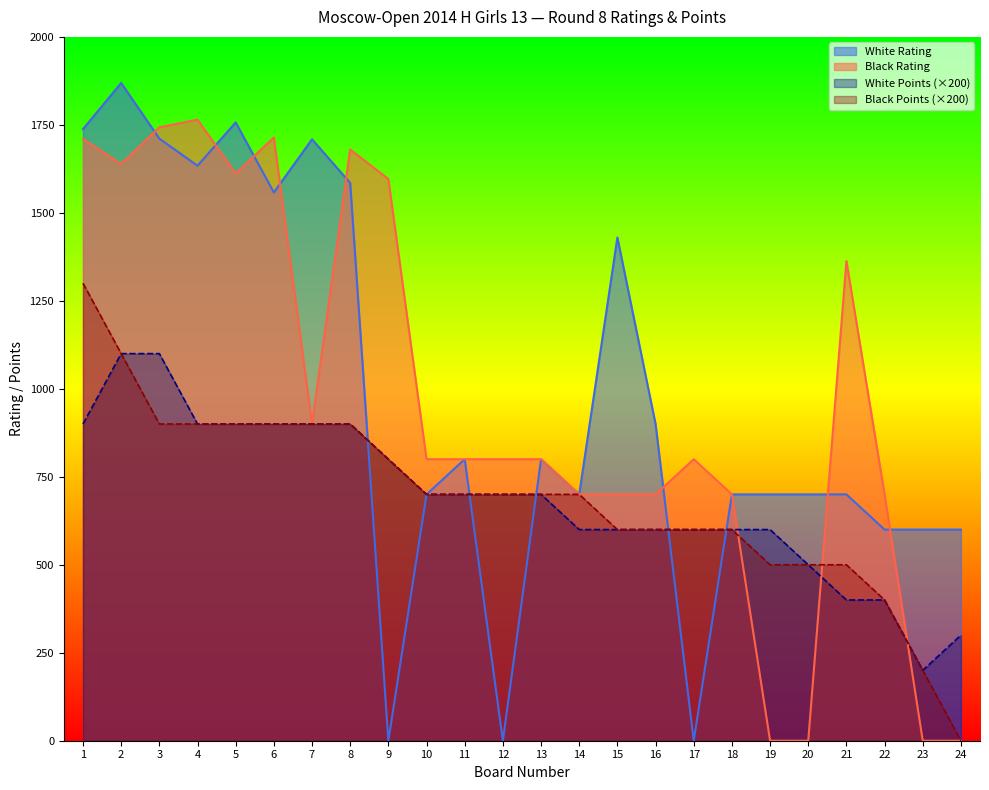

What is the value of the White Rating point at the 11th from the left?

800